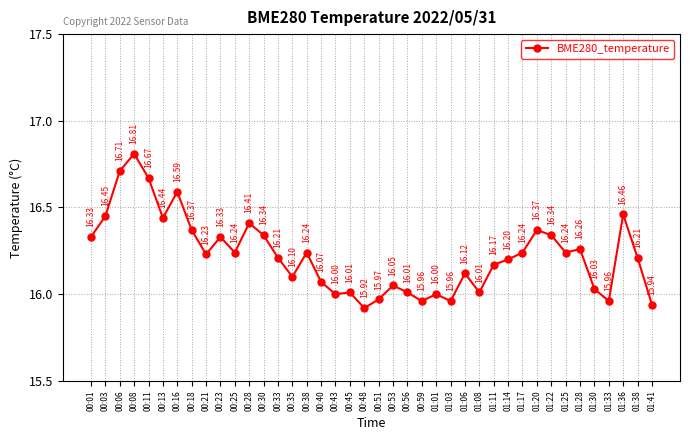

What is the average value?

16.2